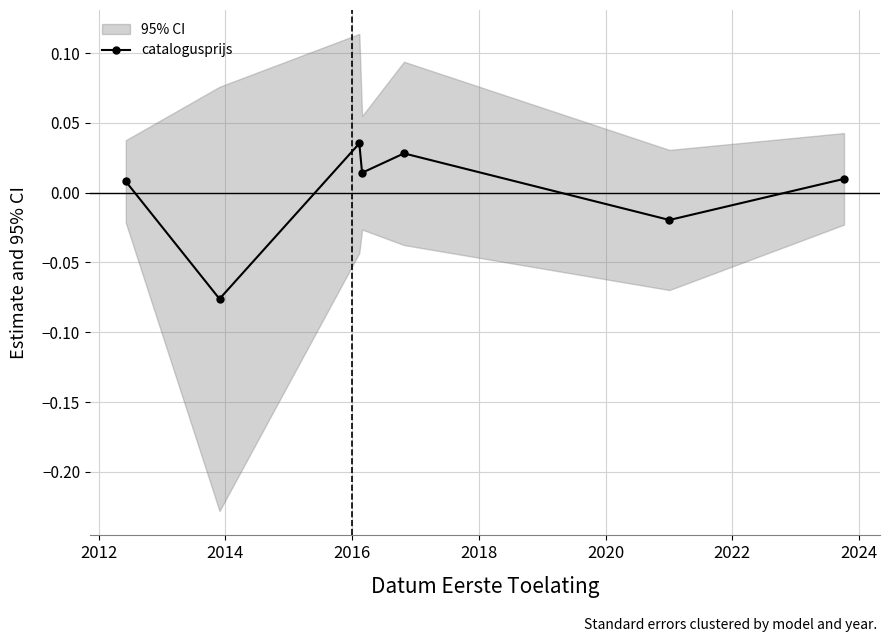

Which category has the lowest value across all series?

2014